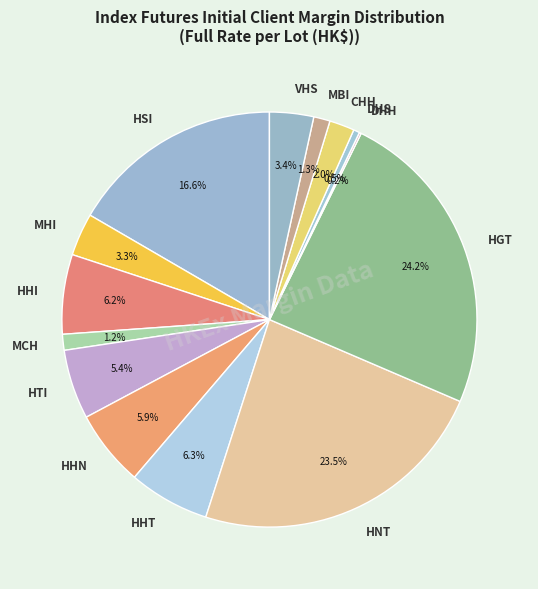

Which category has the biggest portion of the pie?

HGT